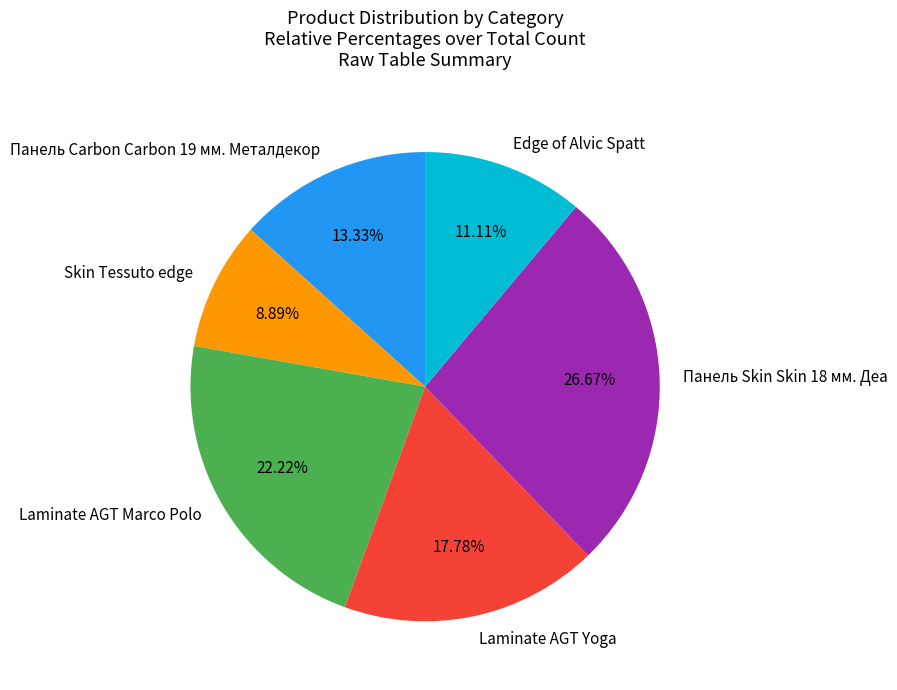

True or false: Edge of Alvic Spatt accounts for 1% of the total.

False